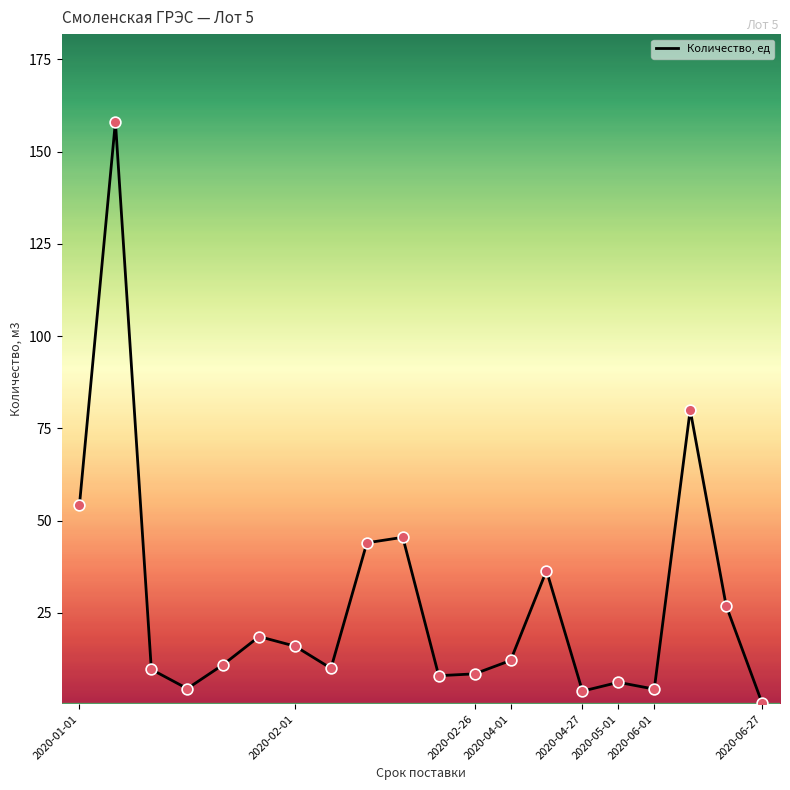

What is the difference between the maximum and minimum values?

157.5